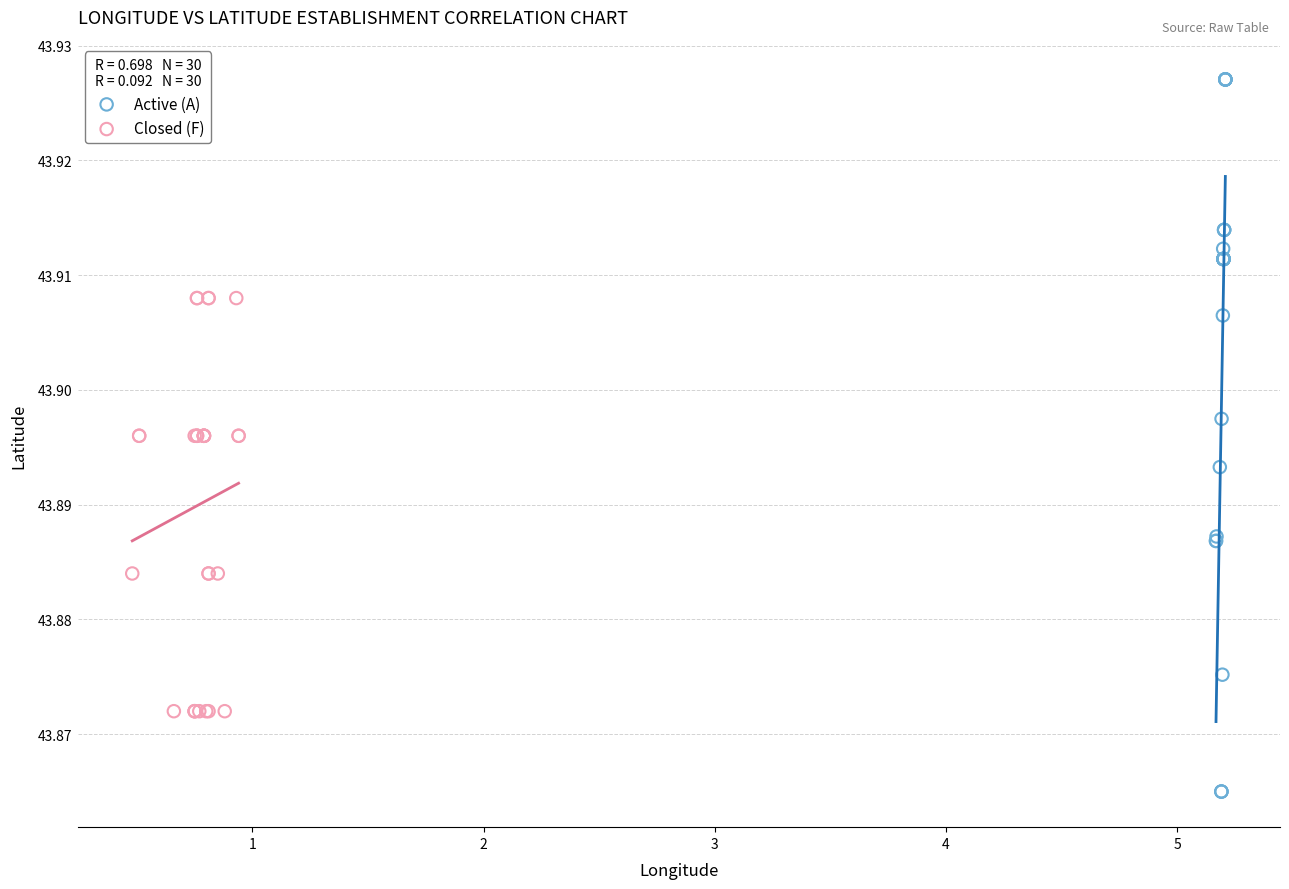

Which series has the largest Y range (max minus min)?

Active (A)